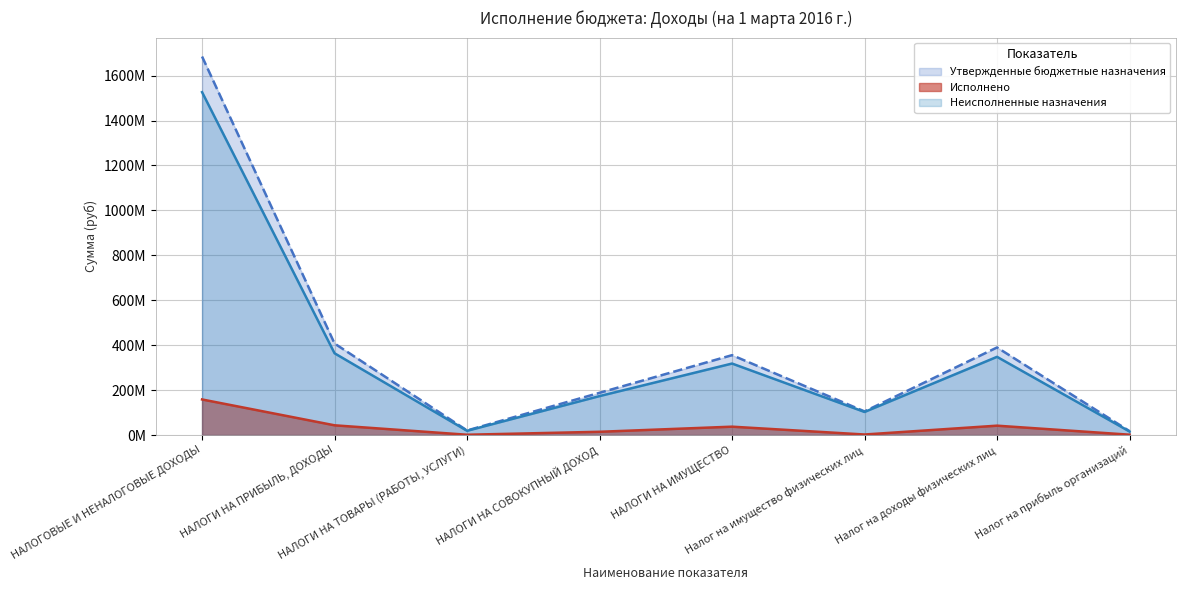

Which category has the highest value in the Исполнено series?

НАЛОГОВЫЕ И НЕНАЛОГОВЫЕ ДОХОДЫ